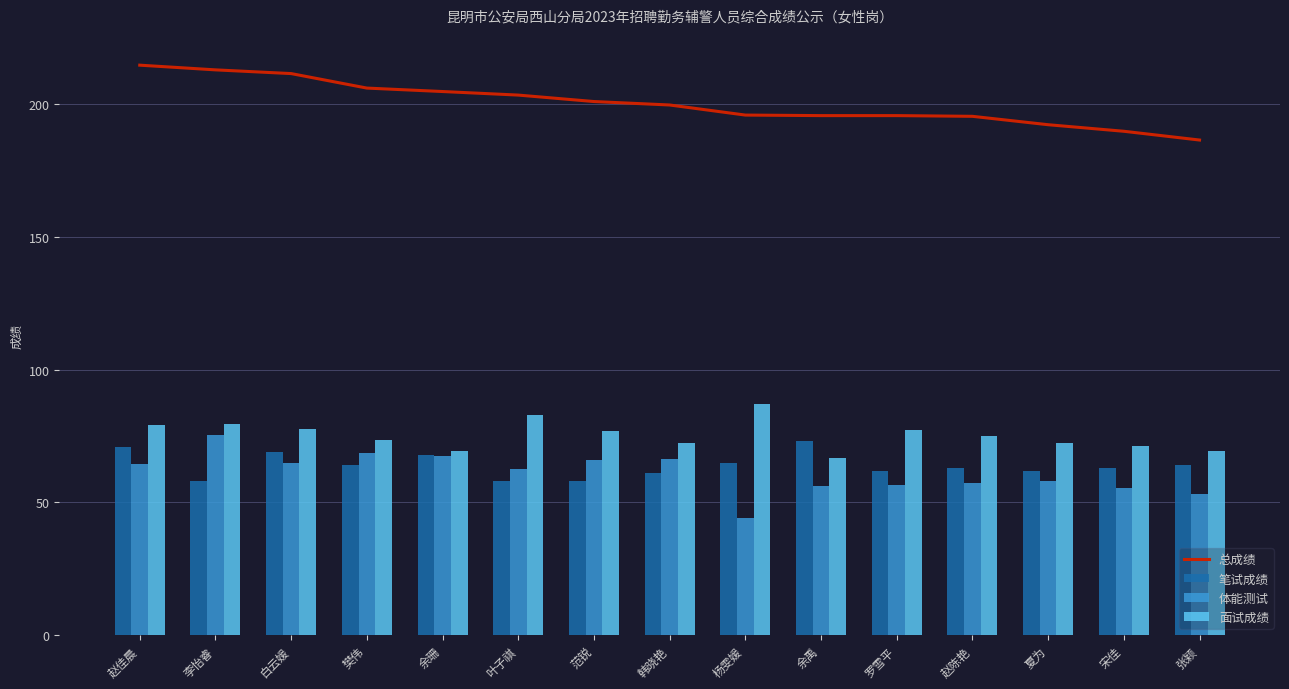

Is the value of 面试成绩 at 范锐 greater than the value of 总成绩 at 张颖?

No